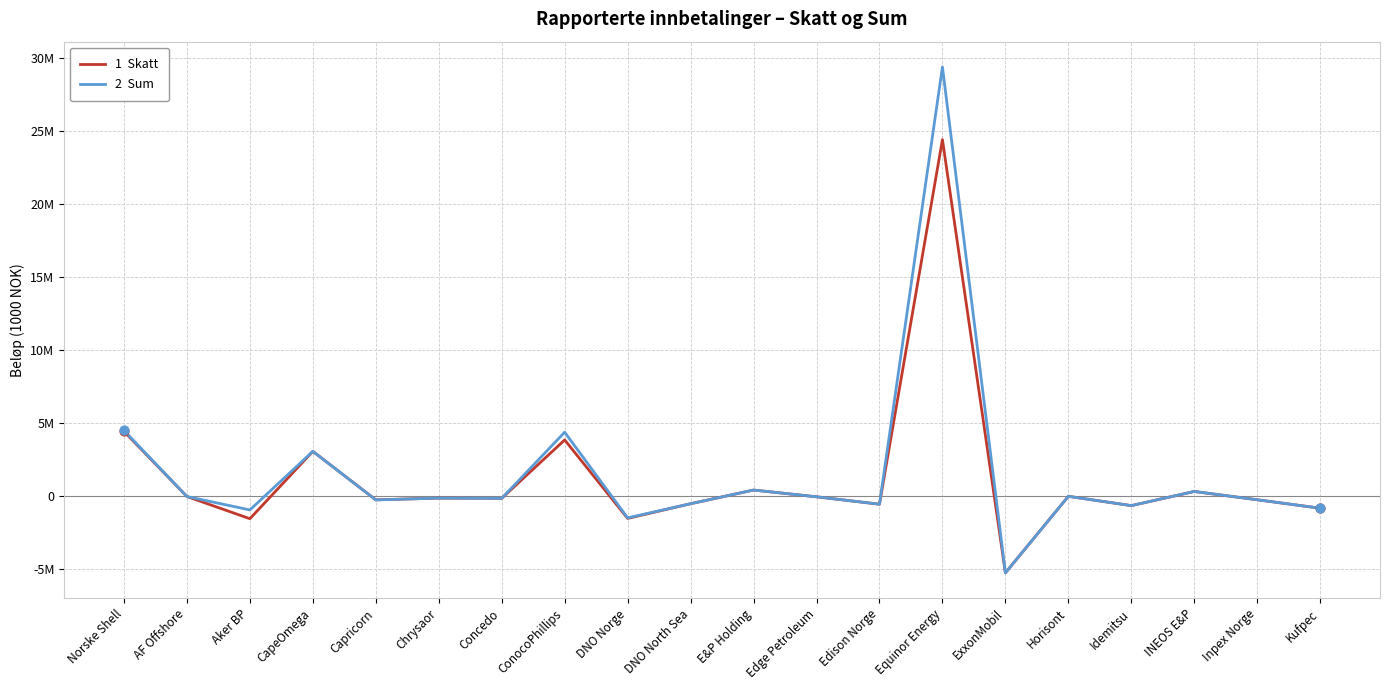

What is the total value across all series at Edison Norge?

-1085534